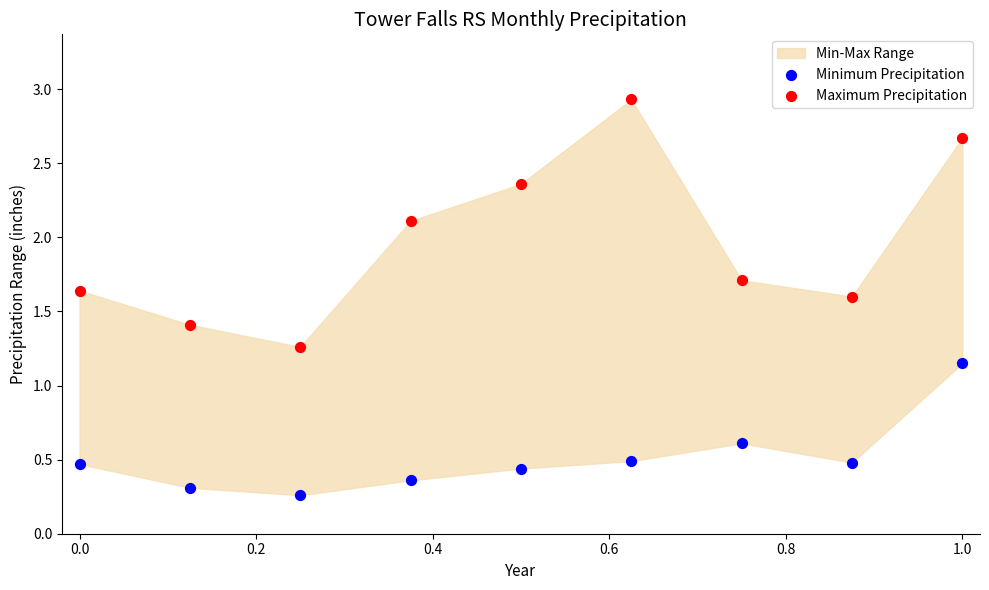

Which series reaches the maximum Y coordinate?

Maximum Precipitation